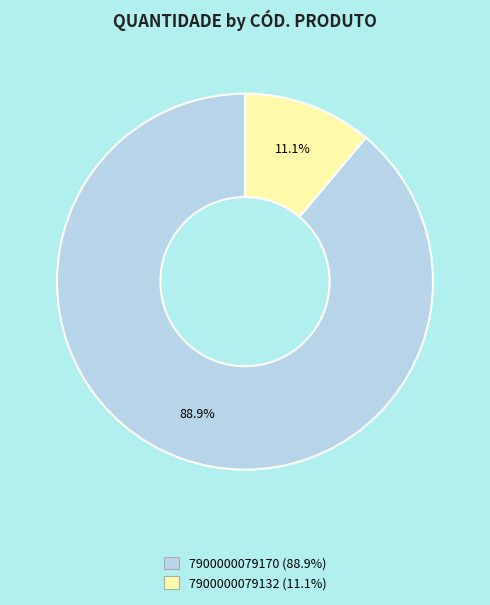

What is the ratio of the value at 7900000079132 to the value at 7900000079170?

0.1